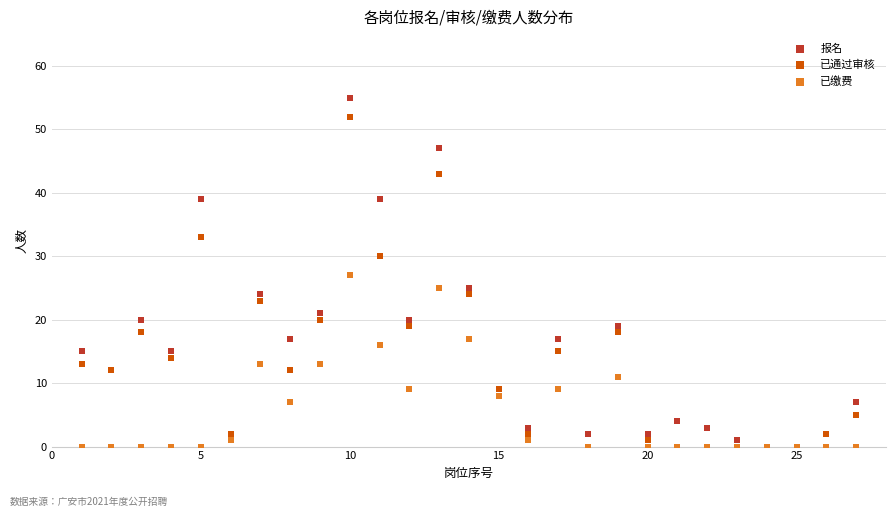

What are all the series names shown in the legend?

报名, 已通过审核, 已缴费